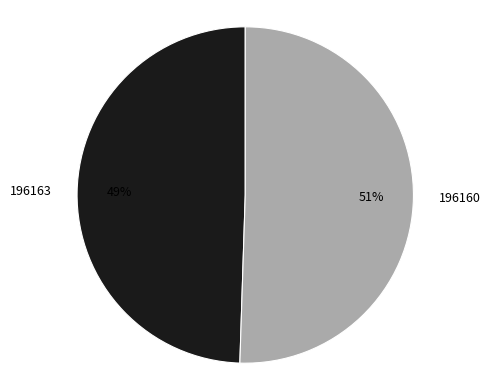

Does 196160 represent more than half of the total?

Yes